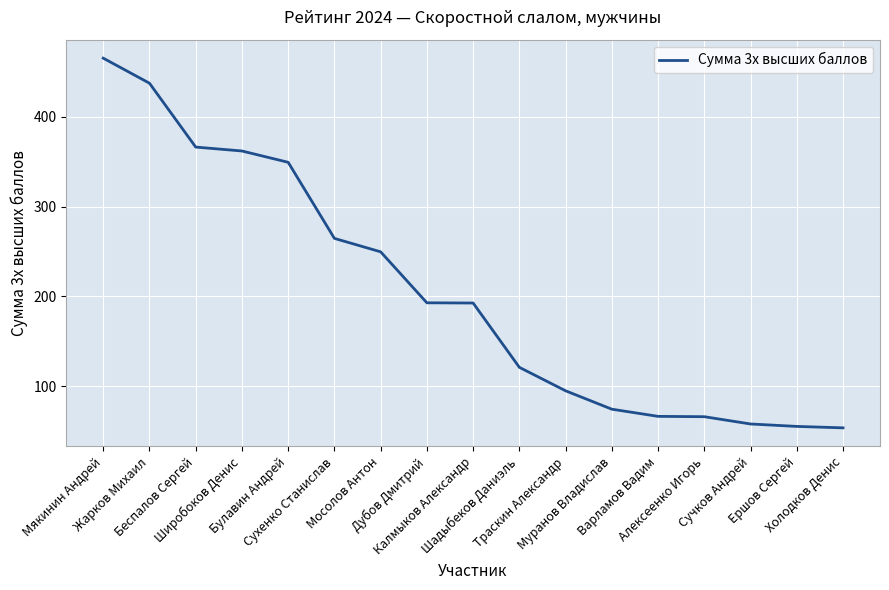

The value at Мякинин Андрей is 628.1. True or false?

False